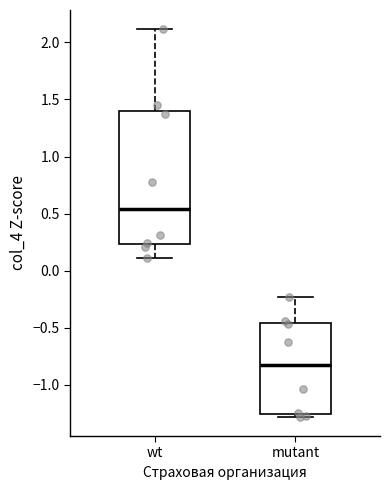

Where is the lower edge of the box for wt on the y-axis? The values are not printed on the chart, so give them approximately, as read against the axis.

0.25